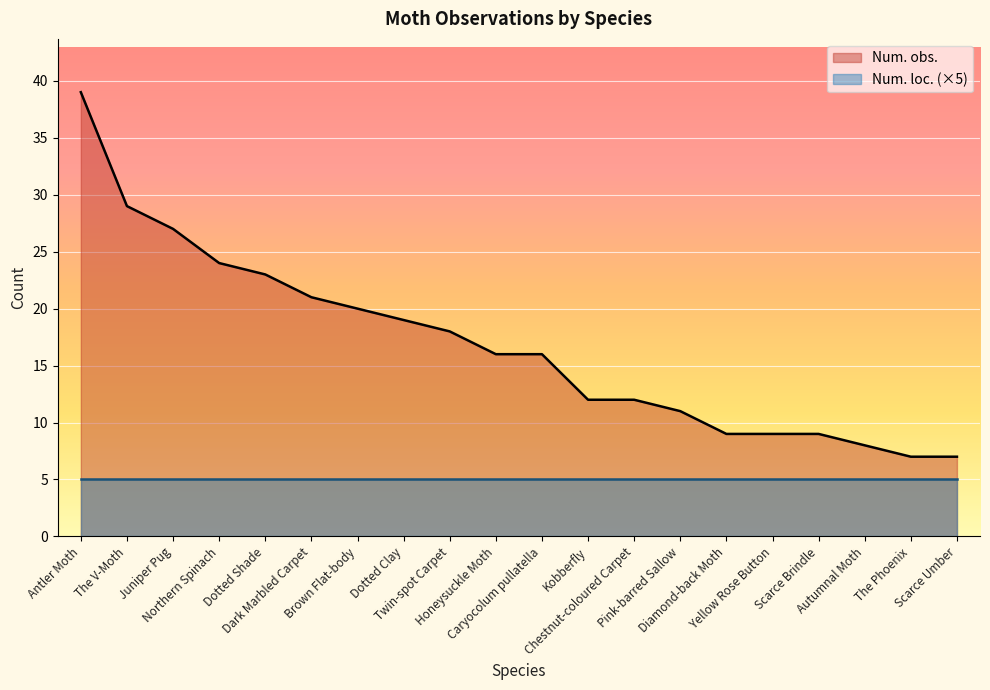

What position from the left is Dark Marbled Carpet?

6